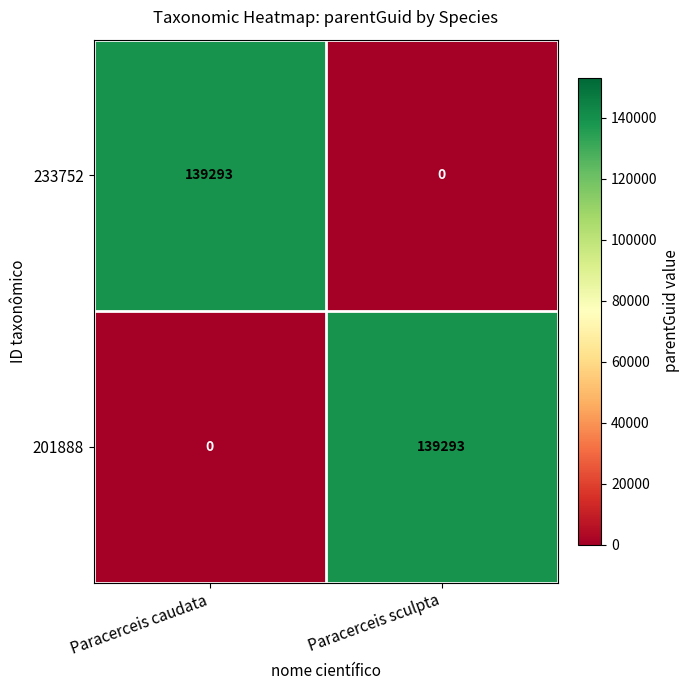

What is the total value across all series at Paracerceis caudata?

139293